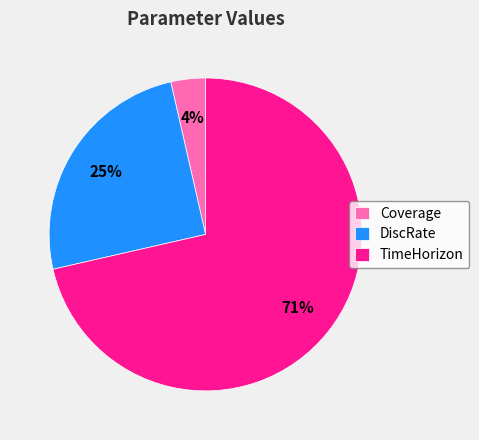

To the nearest percent, what is the combined percentage of TimeHorizon and Coverage?

75%